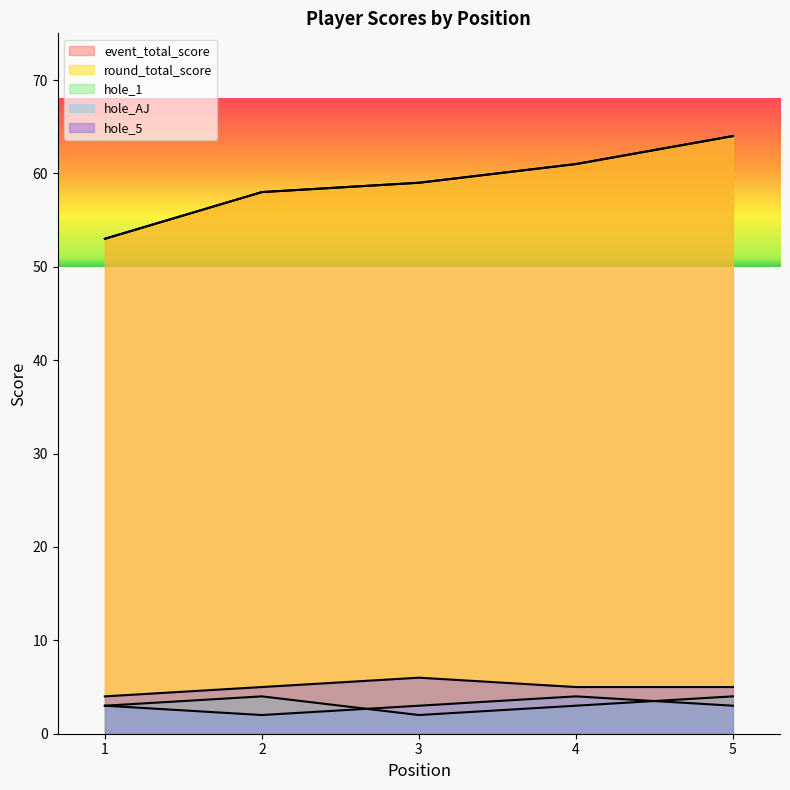

Reading right to left, list all the values displayed in this chart.

event_total_score: 64	61	59	58	53
round_total_score: 64	61	59	58	53
hole_1: 4	3	2	4	3
hole_AJ: 3	4	3	2	3
hole_5: 5	5	6	5	4